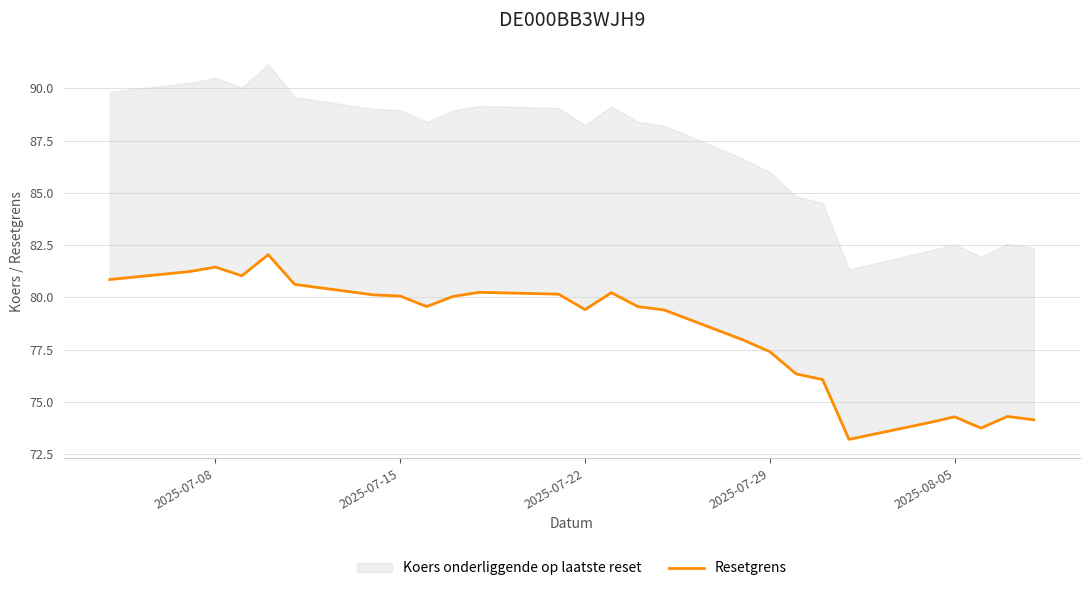

True or false: the data shows 29.3 at 16.

False